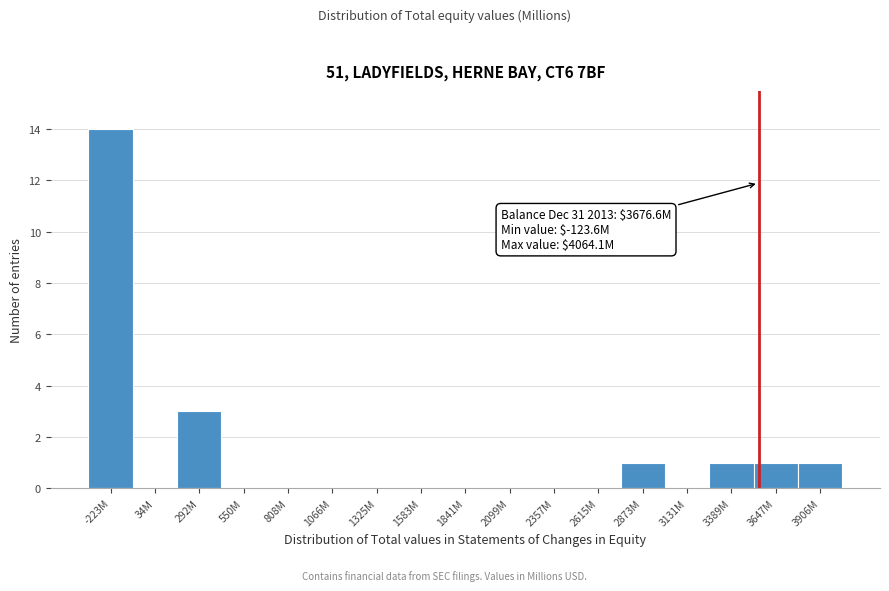

Reading left to right, extract all data points from this chart.

-223M=14	34M=0	292M=3	550M=0	808M=0	1066M=0	1325M=0	1583M=0	1841M=0	2099M=0	2357M=0	2615M=0	2873M=1	3131M=0	3389M=1	3647M=1	3906M=1